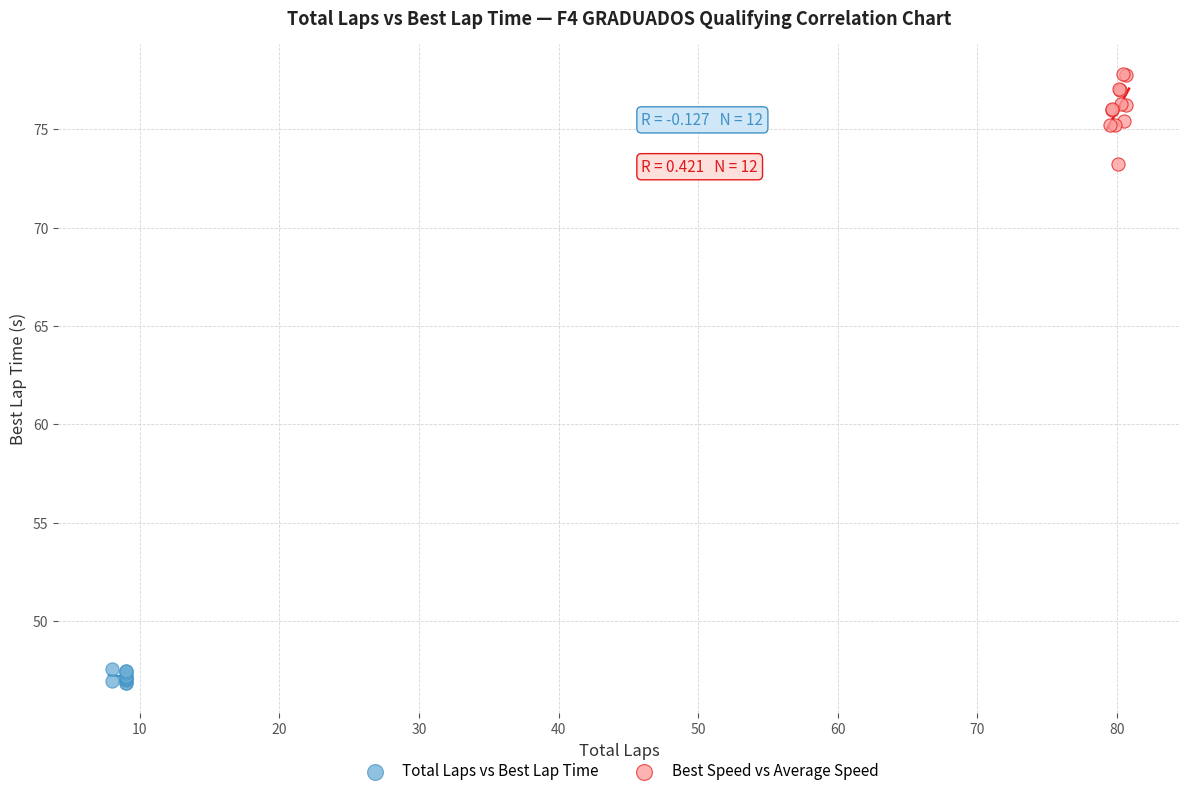

Which series reaches the maximum Y coordinate?

Best Speed vs Average Speed